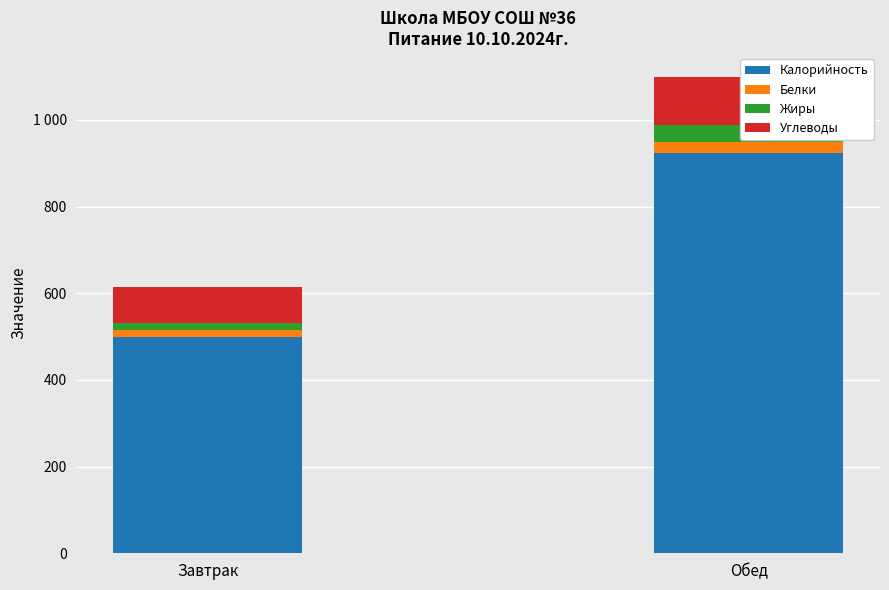

How many bars are there in each group?

4